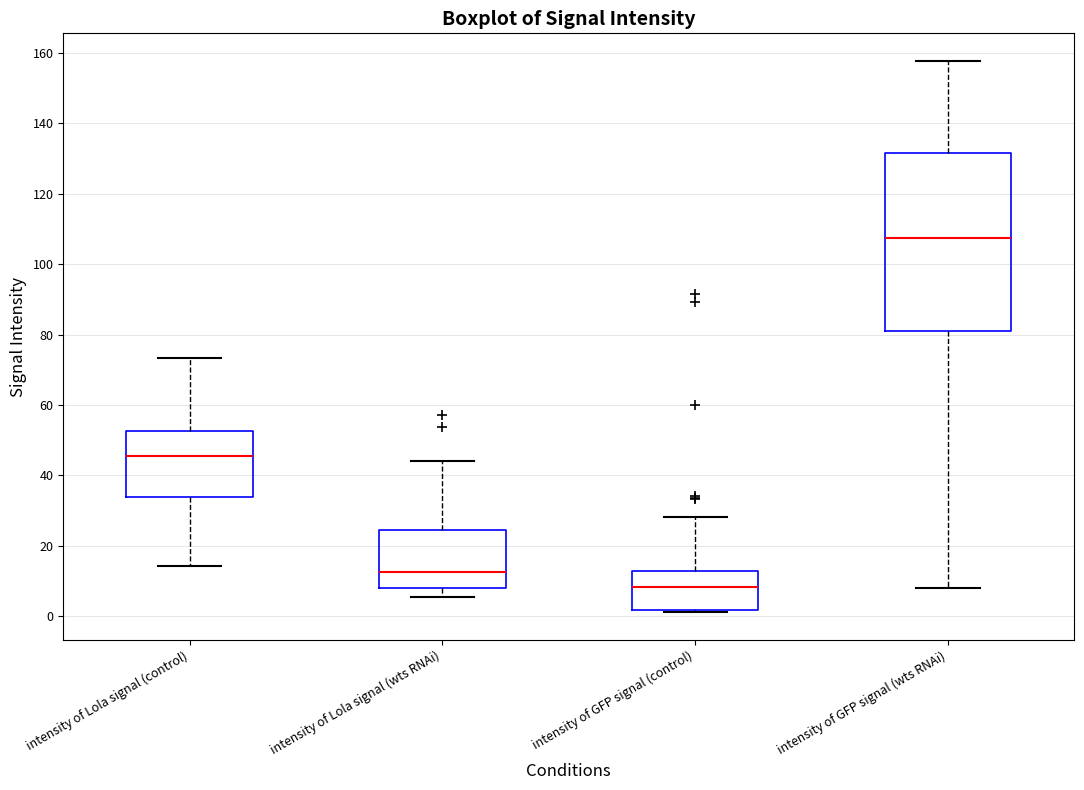

Which box's median line is the lowest?

intensity of GFP signal (control)